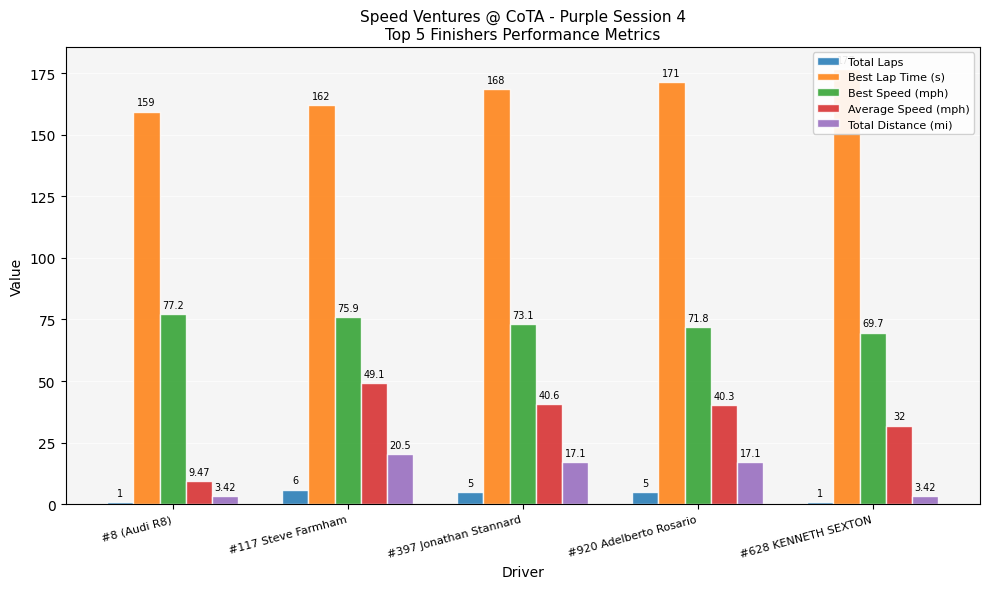

How many series are shown in this chart?

5